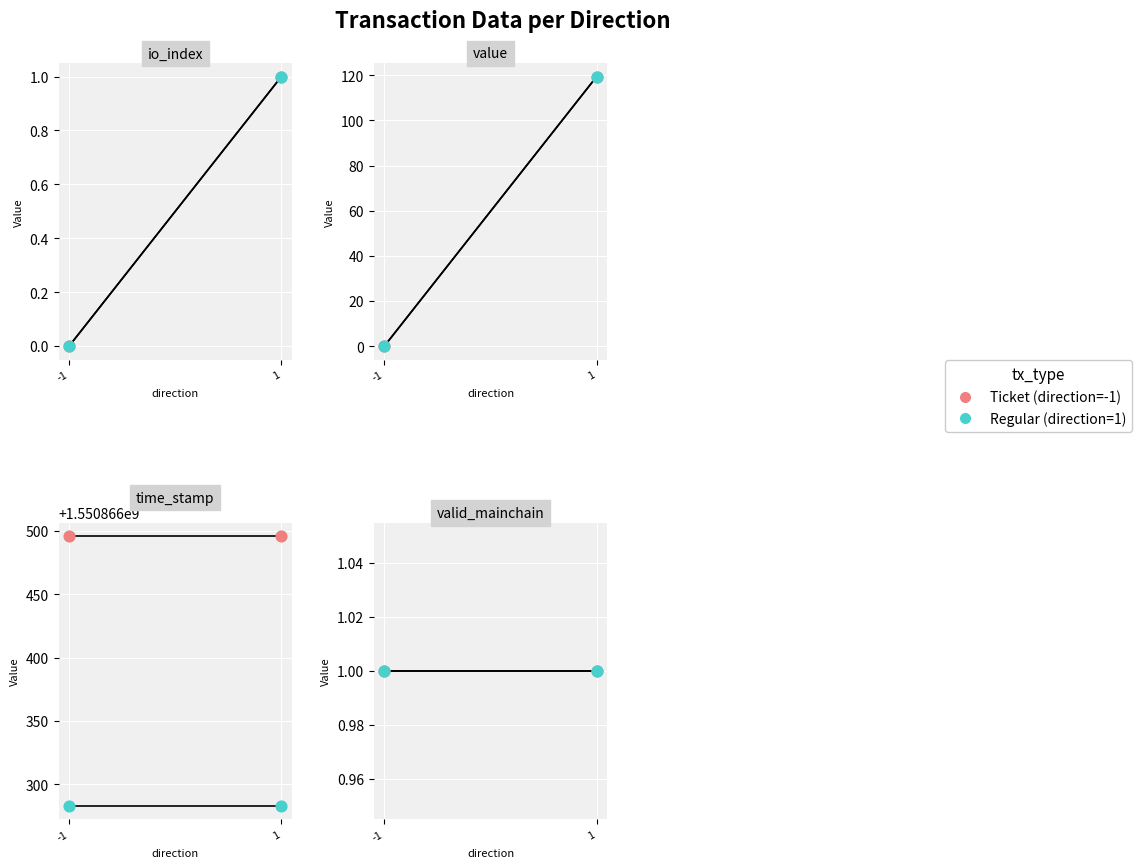

Which series contains the highest Y value?

time_stamp